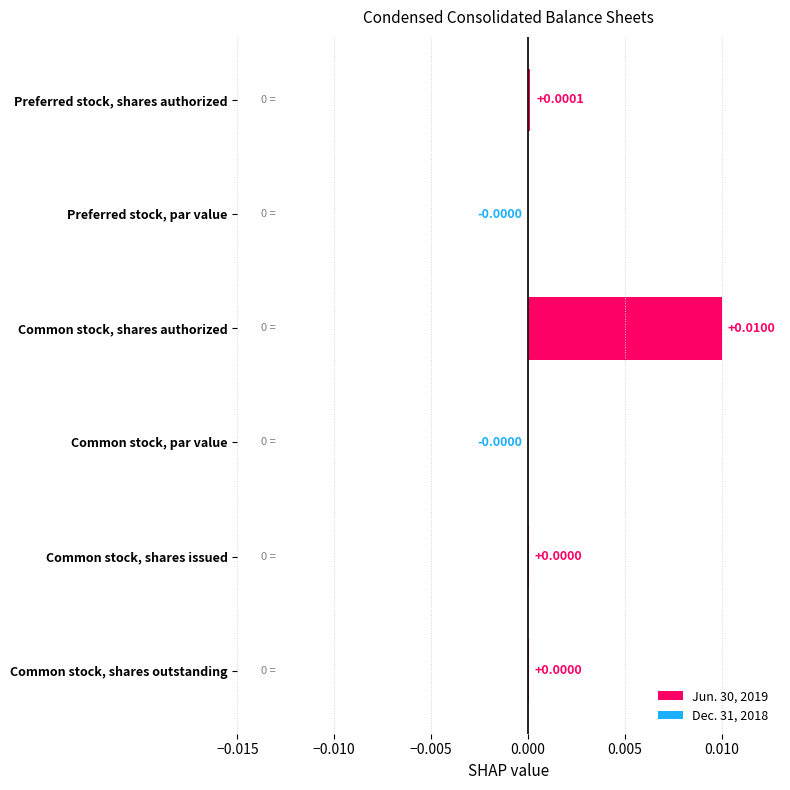

The chart shows a value of -0.0 at Preferred stock, par value. True or false?

True